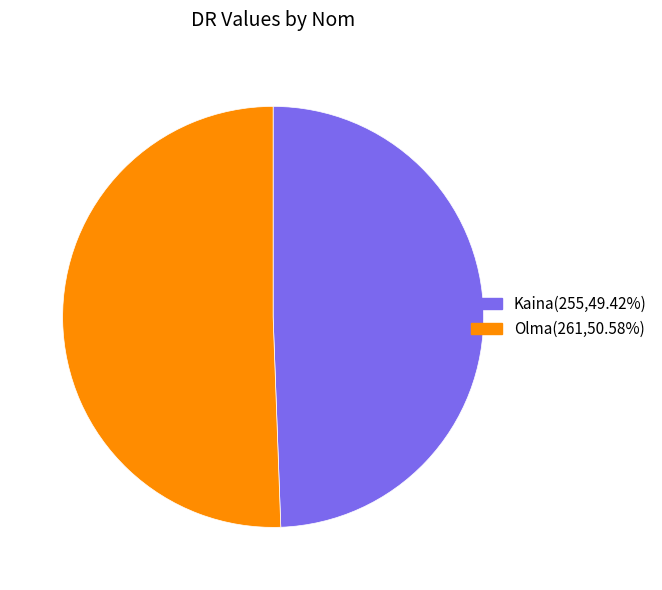

Which slice represents more than half of the pie?

Olma